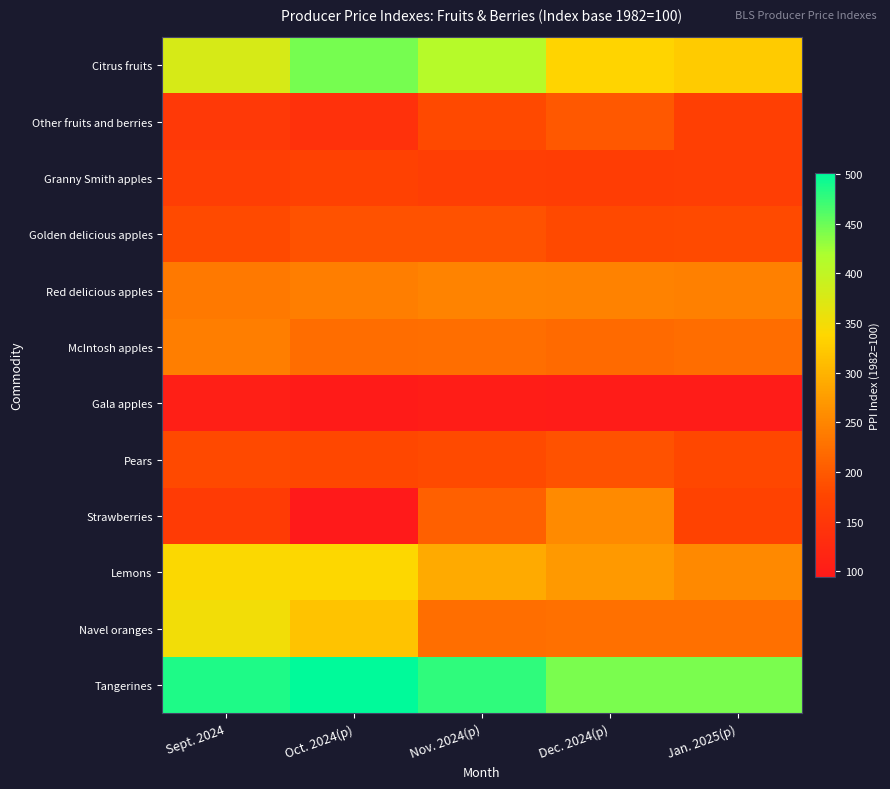

Which label corresponds to the smallest value in the chart?

Oct. 2024(p)